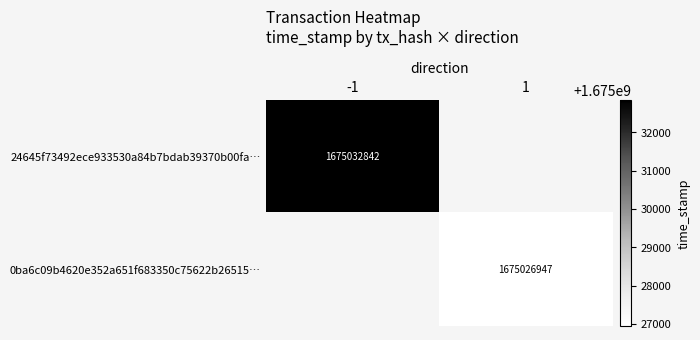

How many series are shown in this chart?

2